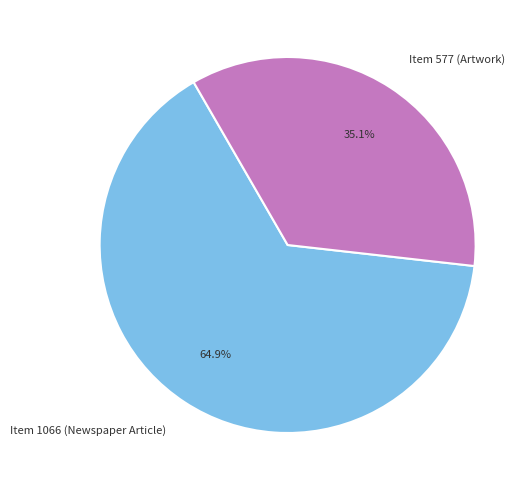

Between Item 577 (Artwork) and Item 1066 (Newspaper Article), which is larger?

Item 1066 (Newspaper Article)